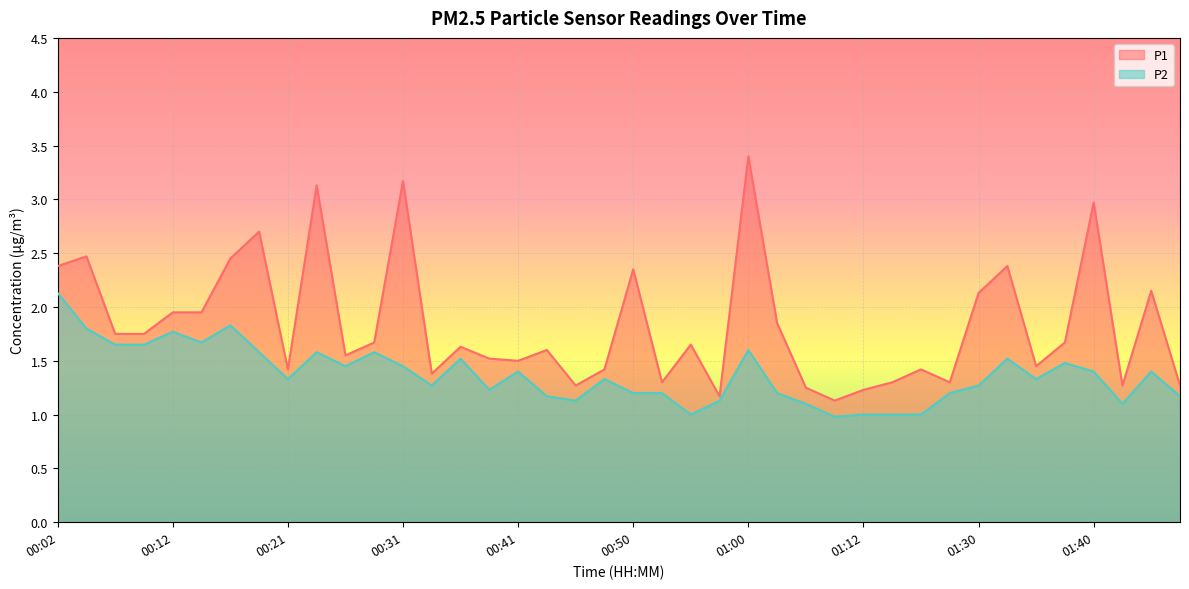

What is the value of the P2 point at the 6th from the left?

1.7